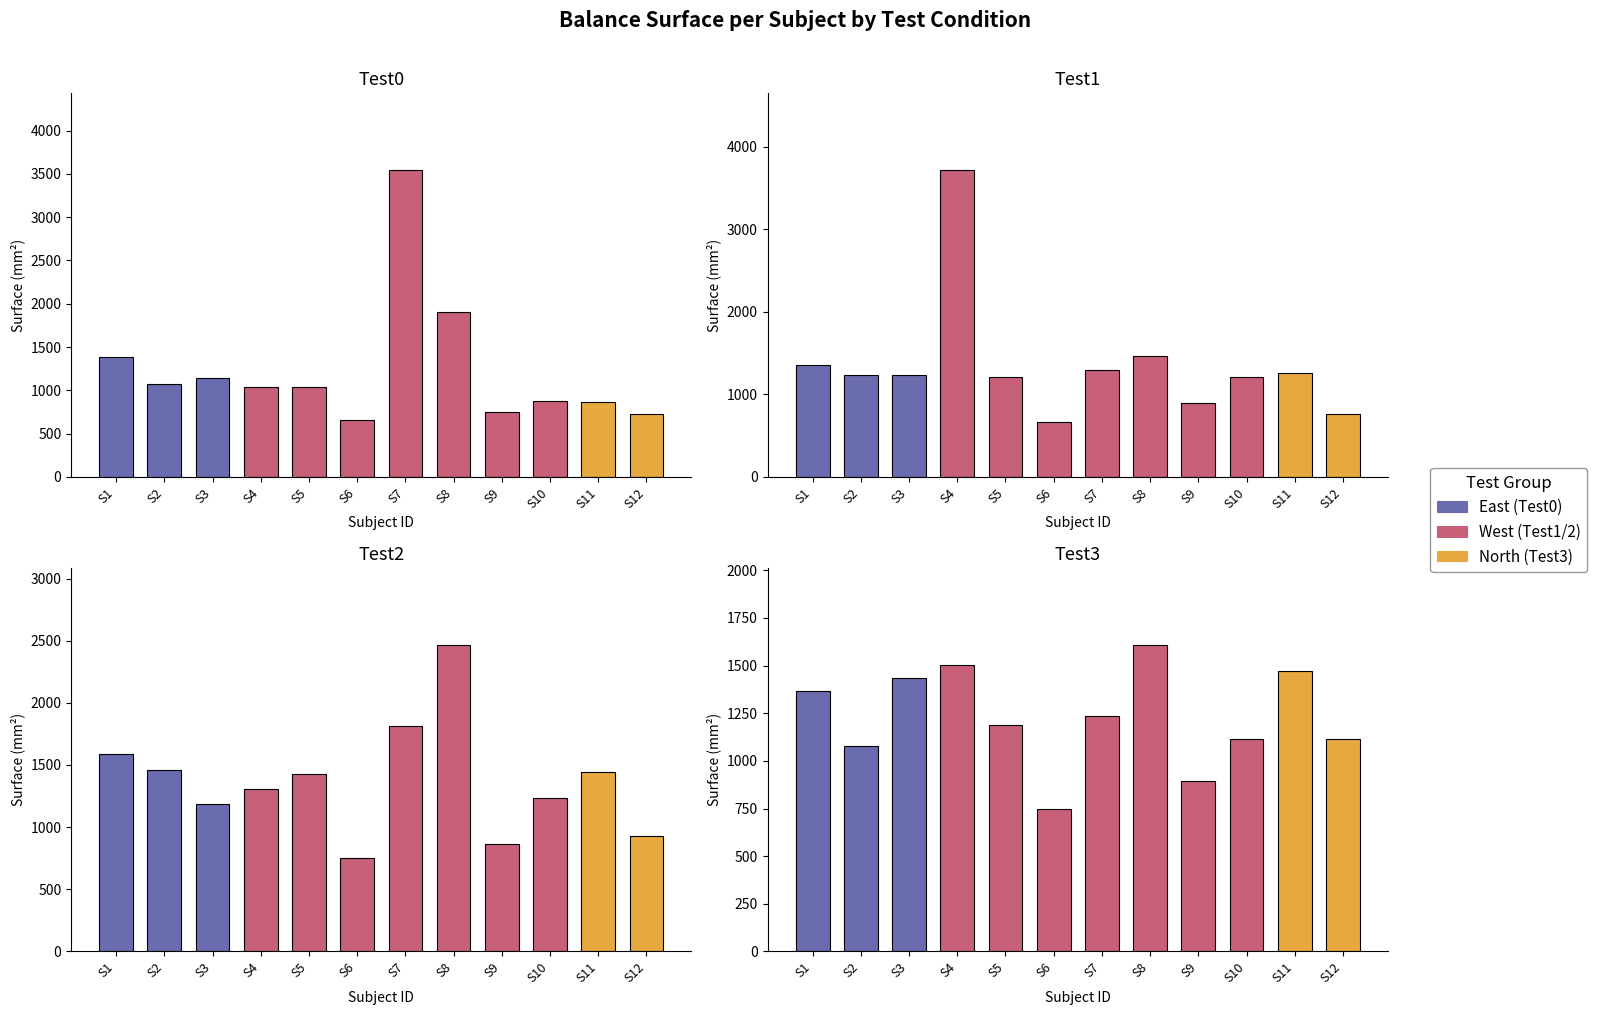

The value of Test3_Surface at S12 is 1116.5. True or false?

True